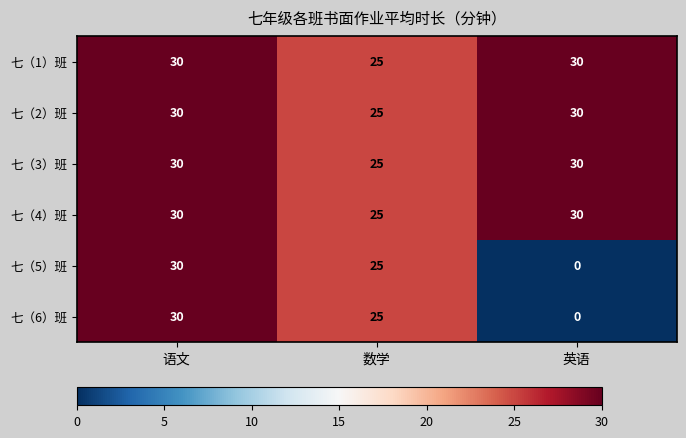

At how many categories does at least one series exceed 16?

3